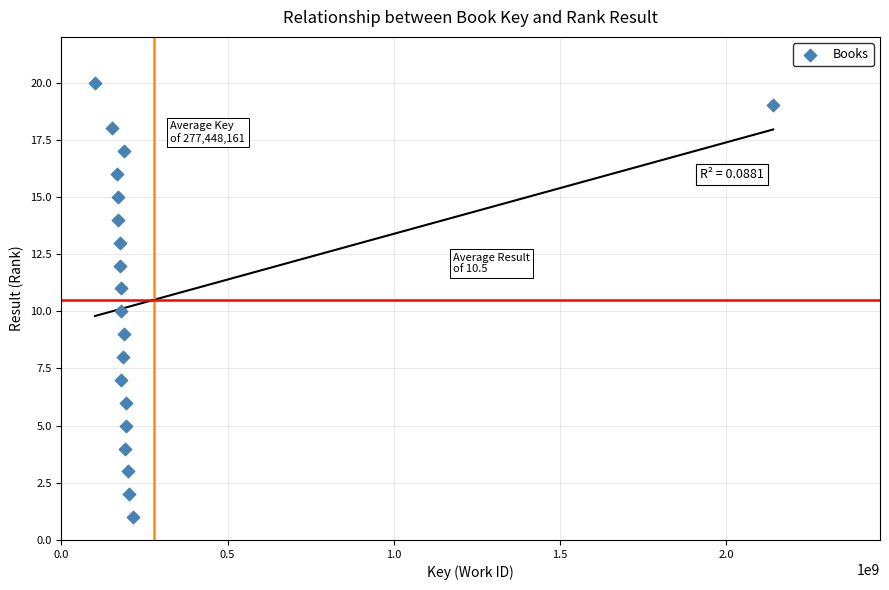

What is the range of X values (max minus min)?

2040216599